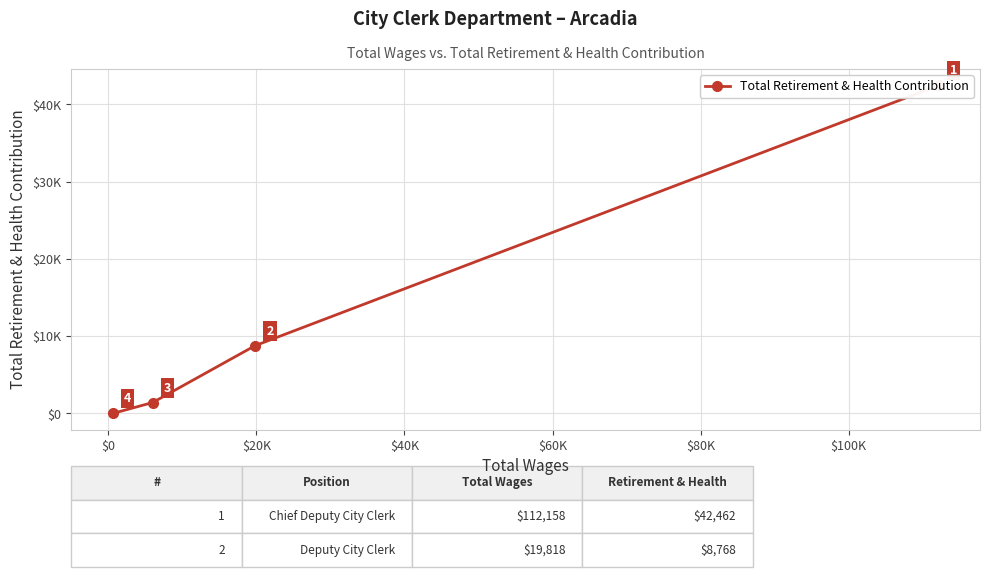

What is the average value?

13162